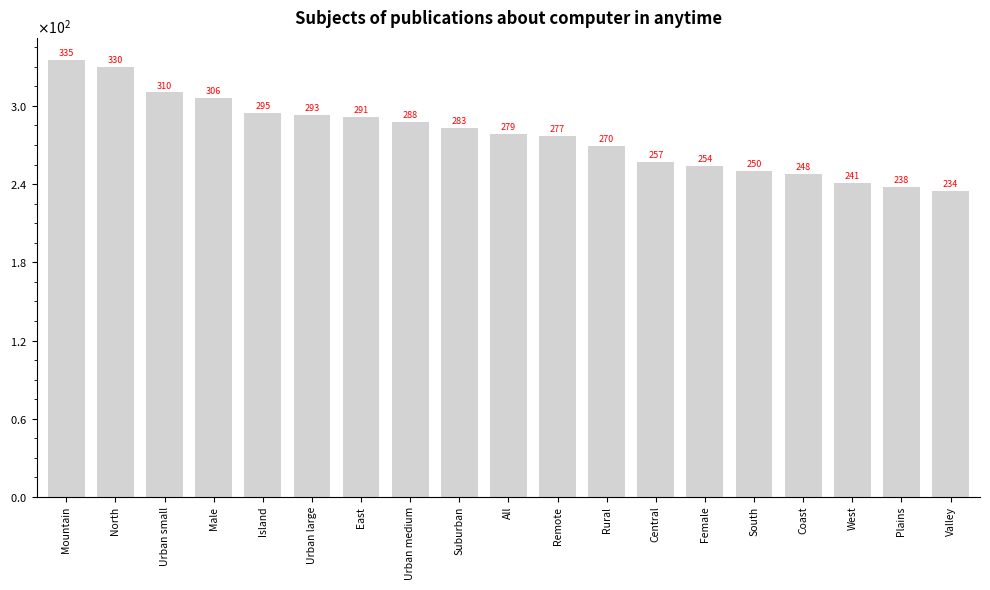

What is the maximum value shown in the chart?

335.4